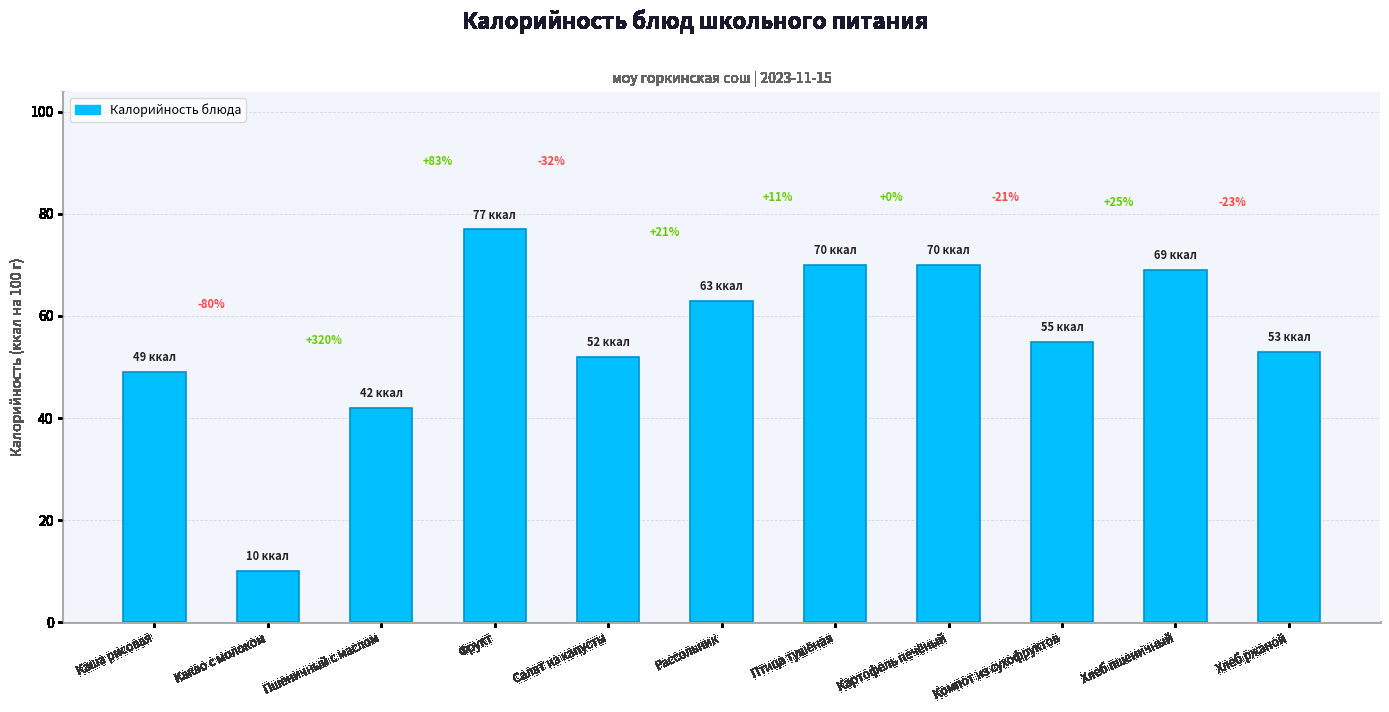

How many bars are there in total?

11